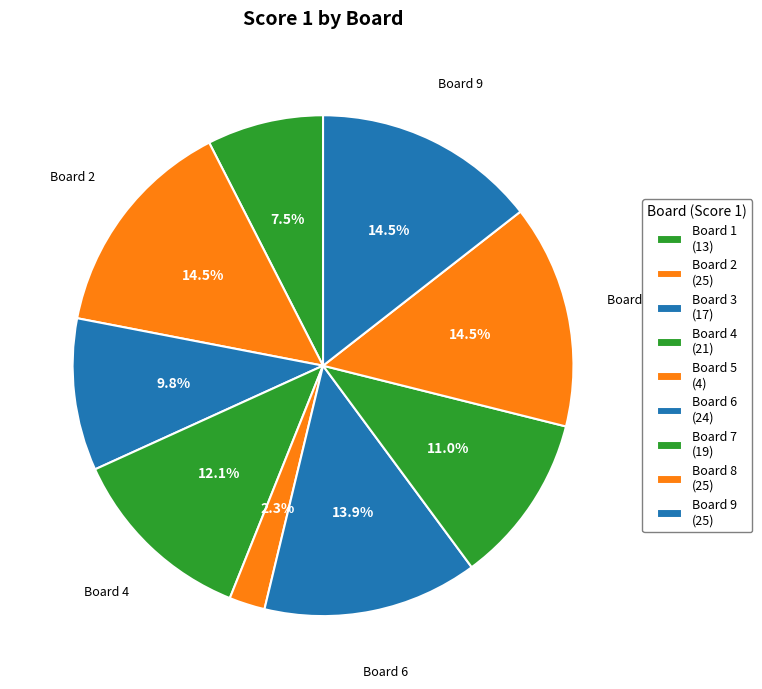

To the nearest percent, what is the difference between the largest and smallest slice percentages?

12%